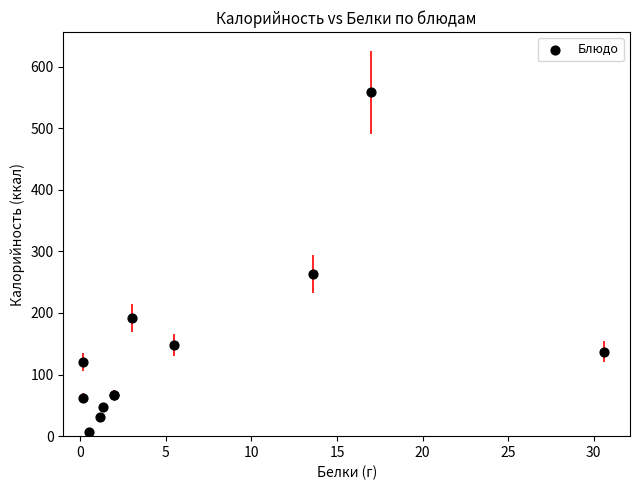

What Y value in the scatter plot is closest to 282?

263.2